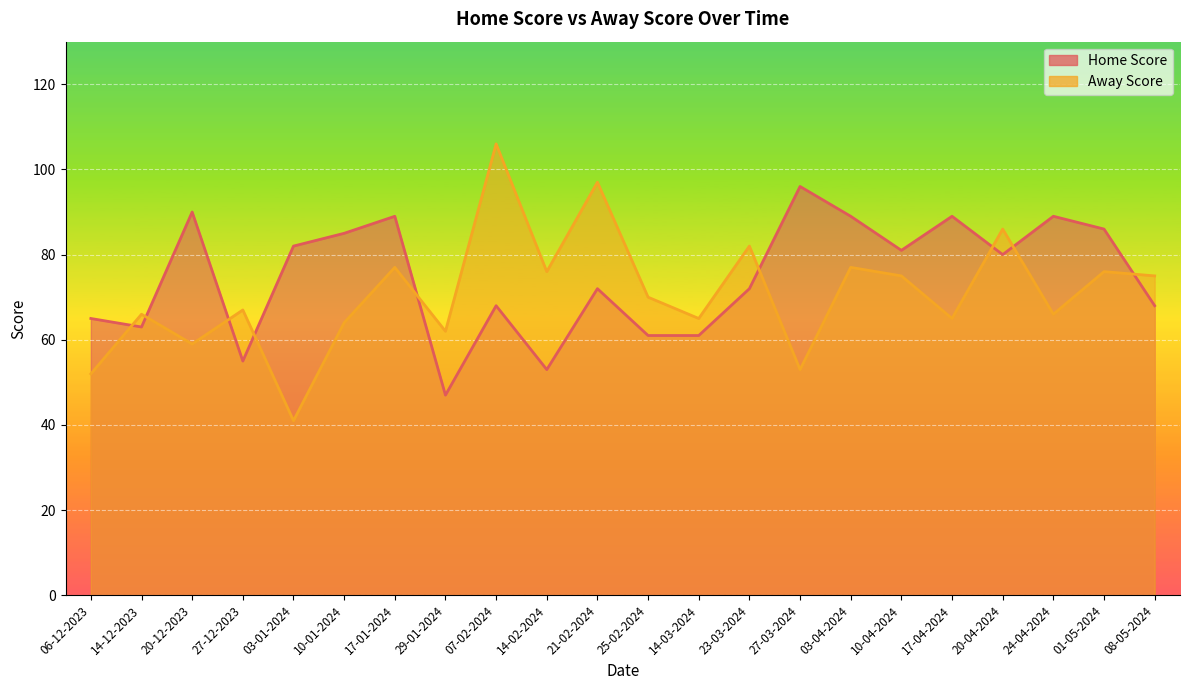

Count the number of data series in this chart.

2